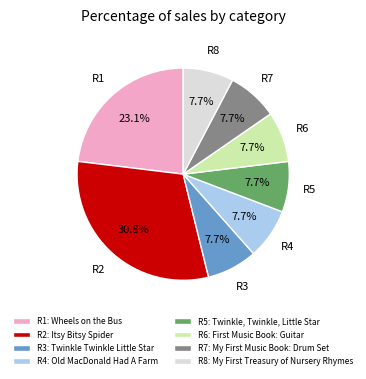

How many slices are in this pie chart?

8